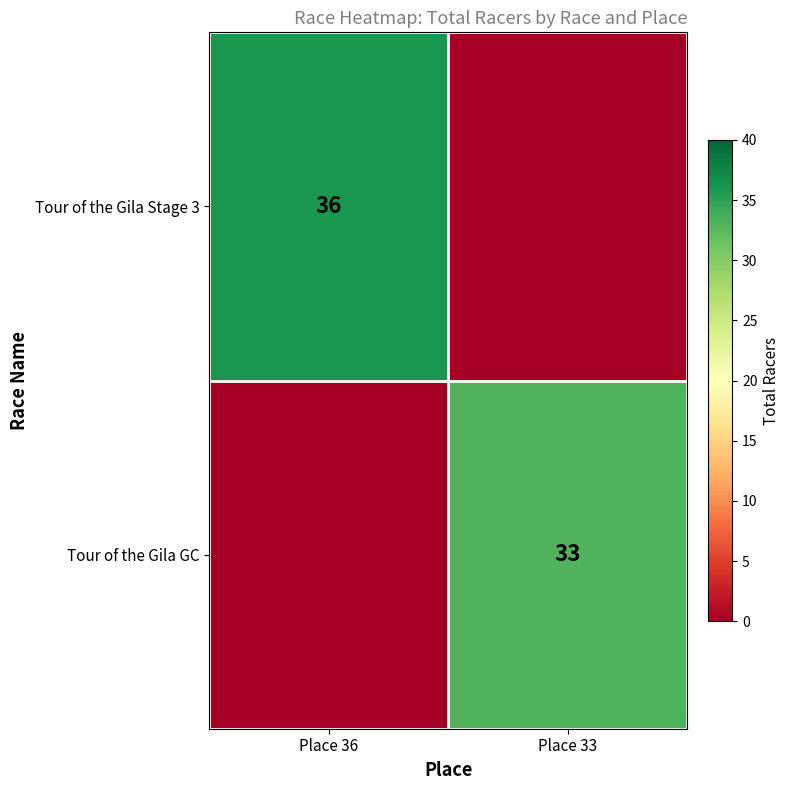

The Tour of the Gila Stage 3 series shows 36 at Place 36. True or false?

True